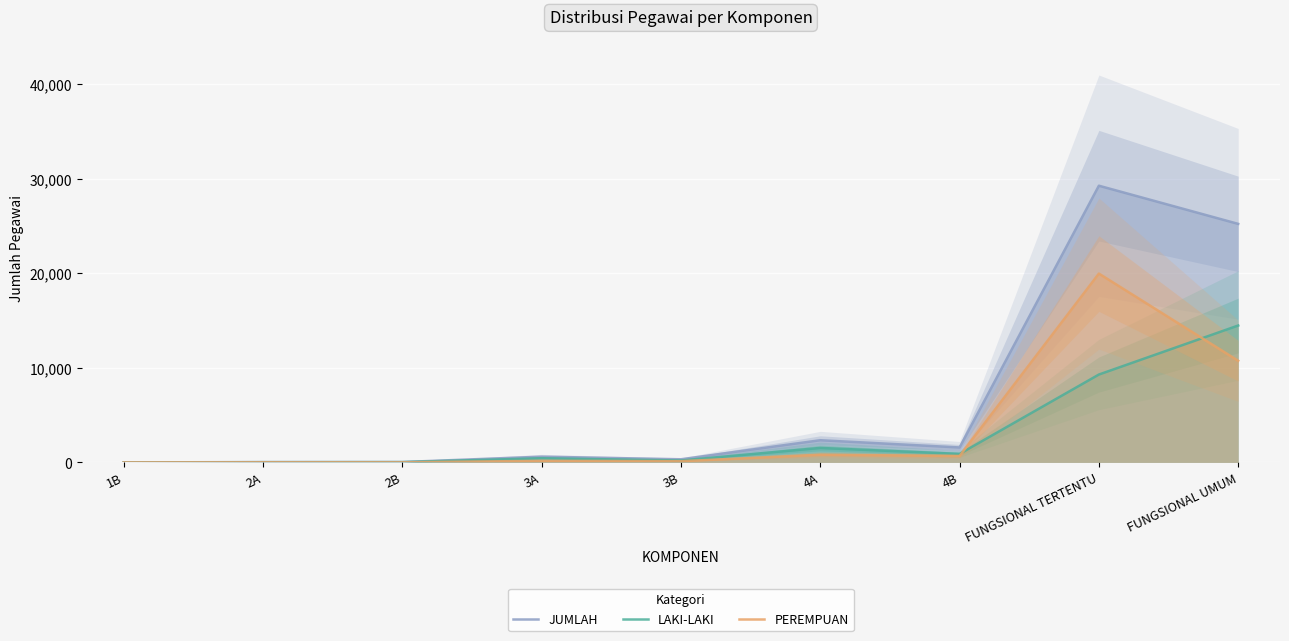

At which label is JUMLAH closest to 14642?

FUNGSIONAL UMUM